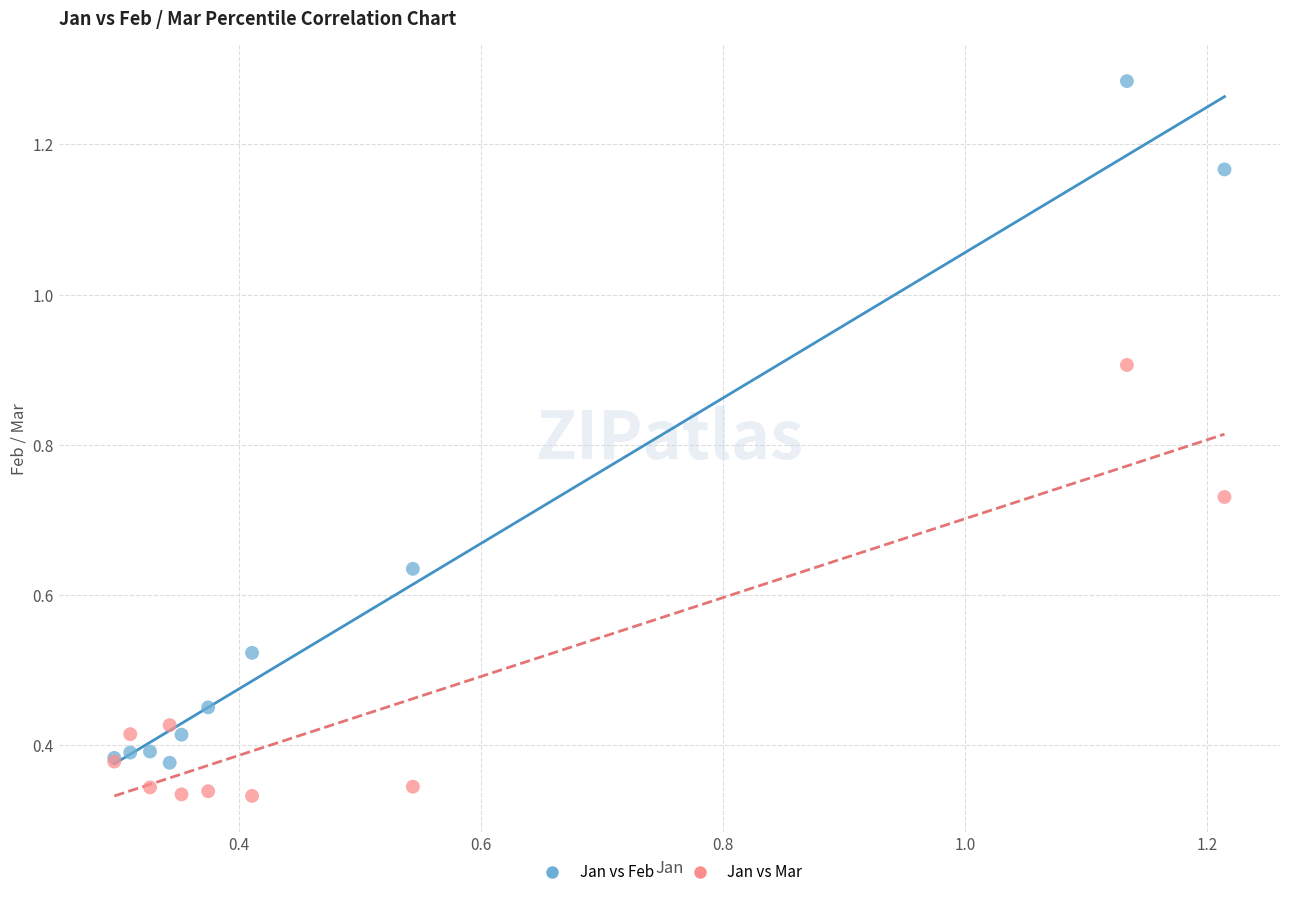

Which series contains the highest Y value?

Jan vs Feb